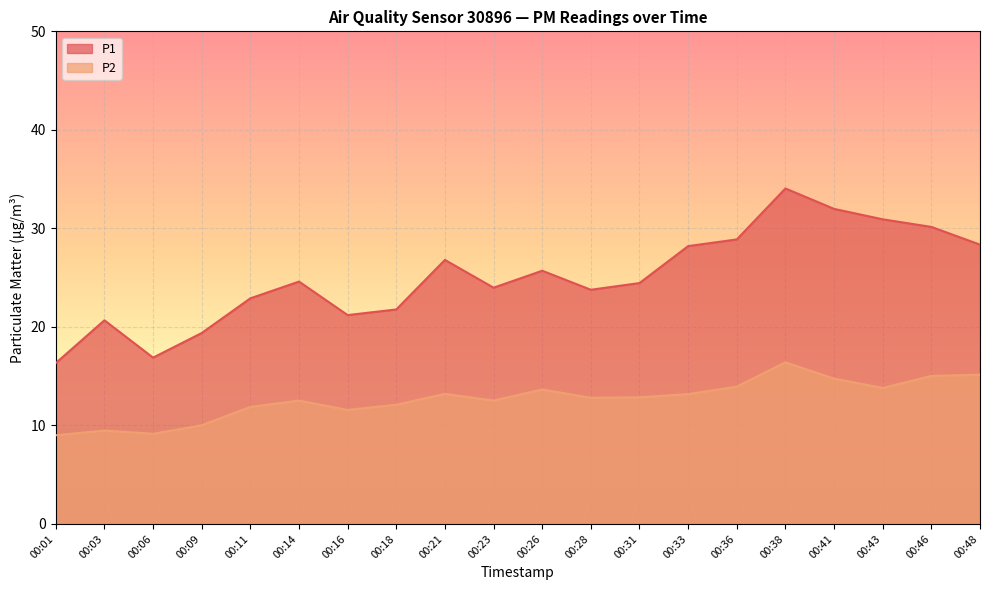

True or false: P2 and P1 cross at least once.

False